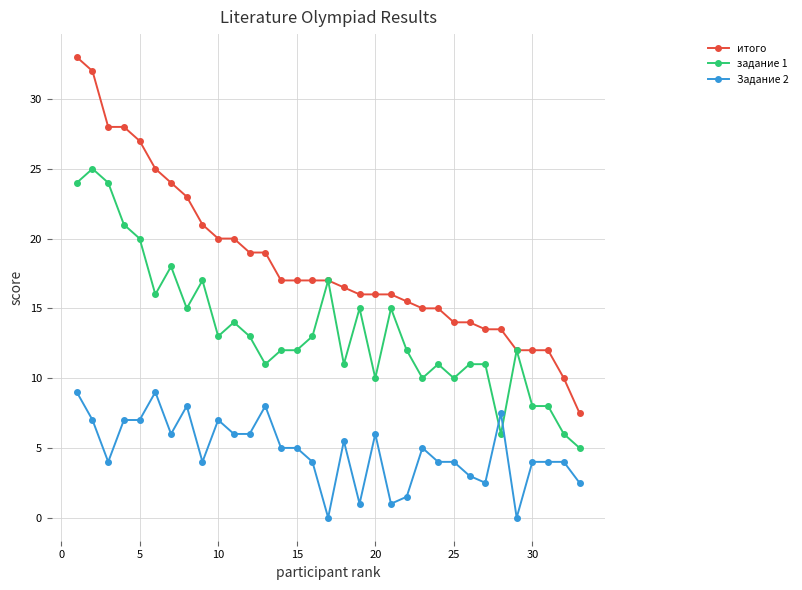

What is the difference between the maximum and second lowest values in the итого series?

23.0